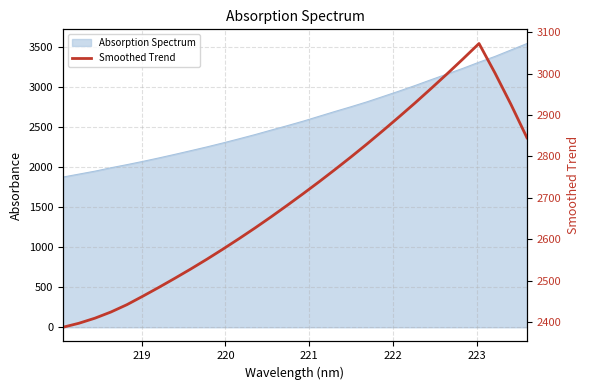

How many interior local peaks (higher than both neighbors) does the data have?

1